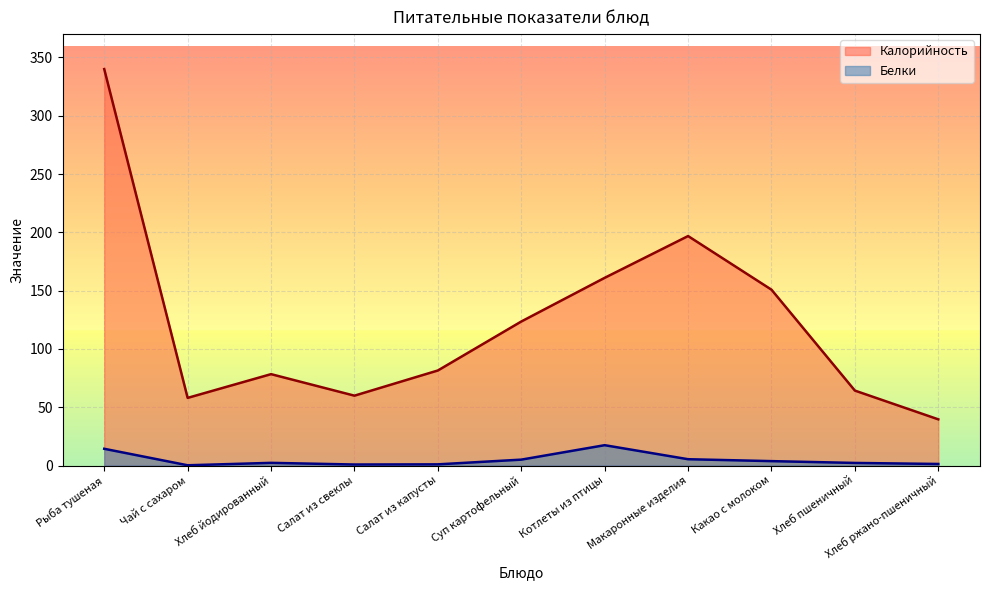

List the labels in order of Калорийность value, largest first.

Рыба тушеная, Макаронные изделия, Котлеты из птицы, Какао с молоком, Суп картофельный, Салат из капусты, Хлеб йодированный, Хлеб пшеничный, Салат из свеклы, Чай с сахаром, Хлеб ржано-пшеничный